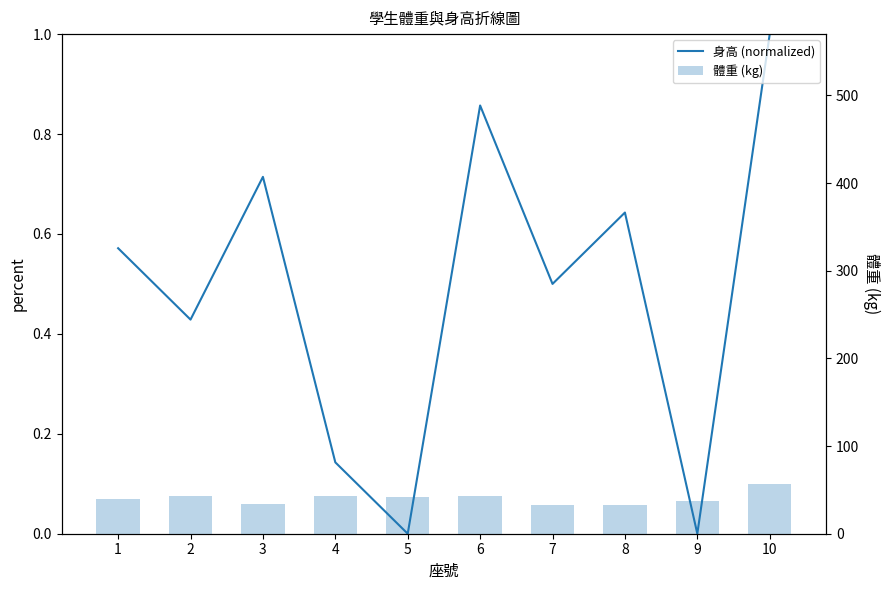

What is the lowest value of the 體重 (kg) series?

33.0